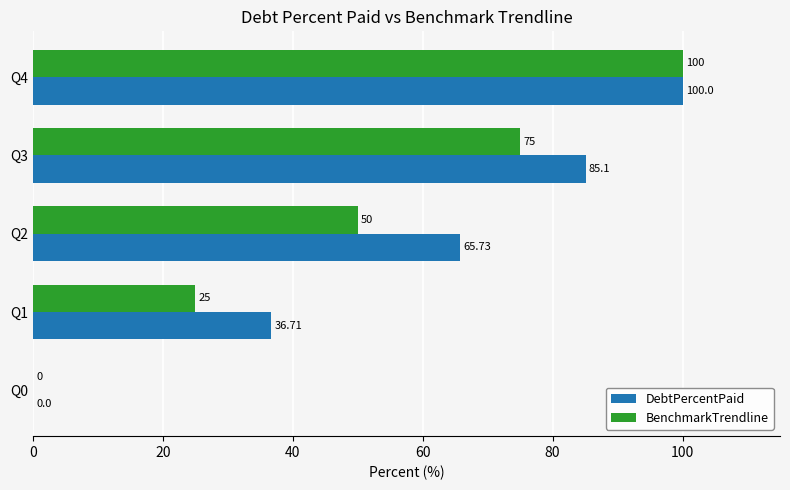

What is the sum of the BenchmarkTrendline values at Q1 and Q2?

75.0